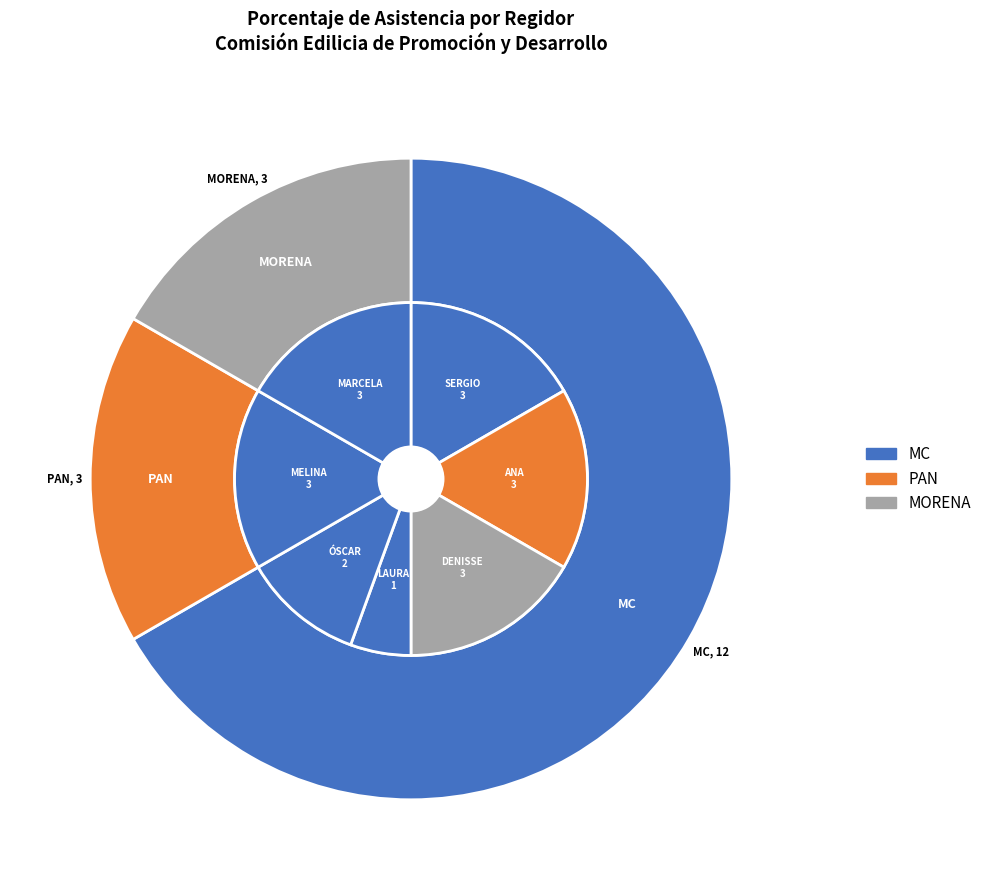

The ÓSCAR JAVIER RAMÍREZ CASTELLANOS slice represents 11% of the pie. True or false?

True